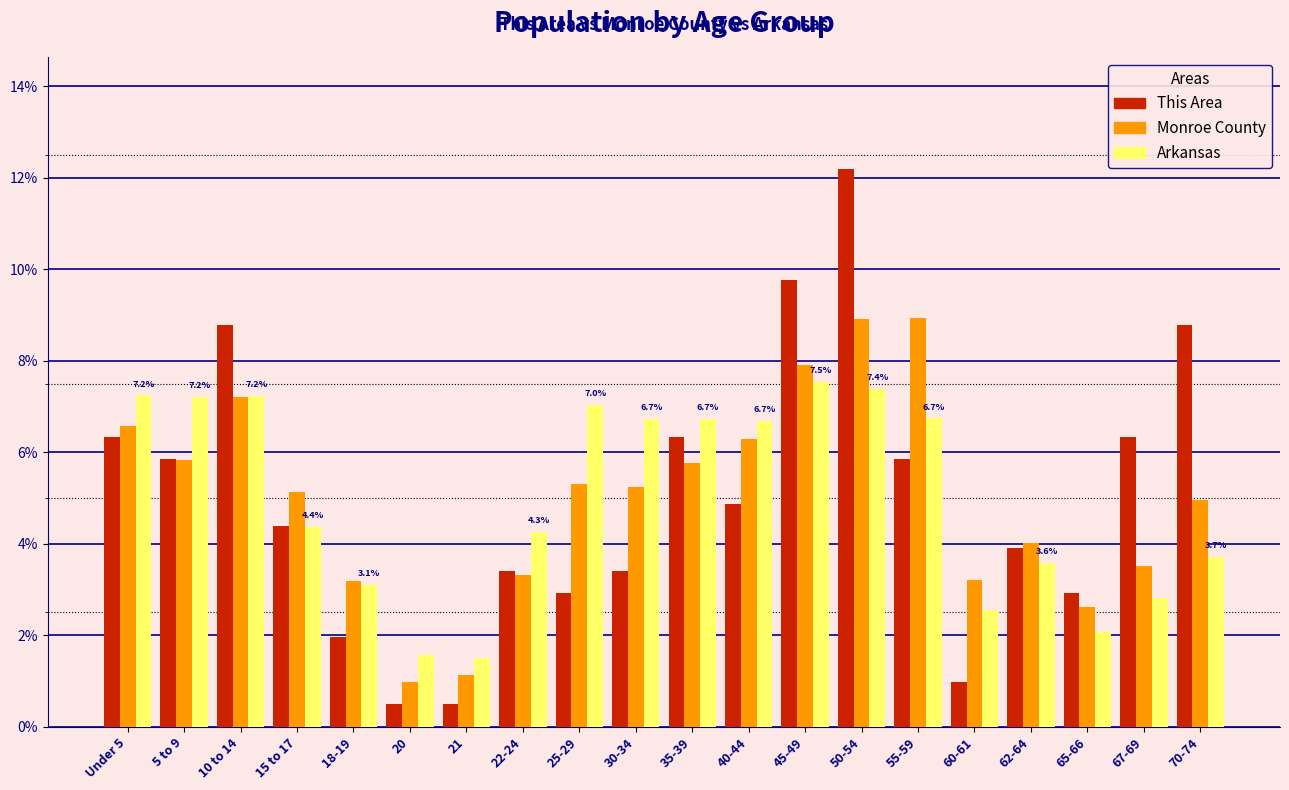

The This Area series shows 5.9 at 55-59. True or false?

True